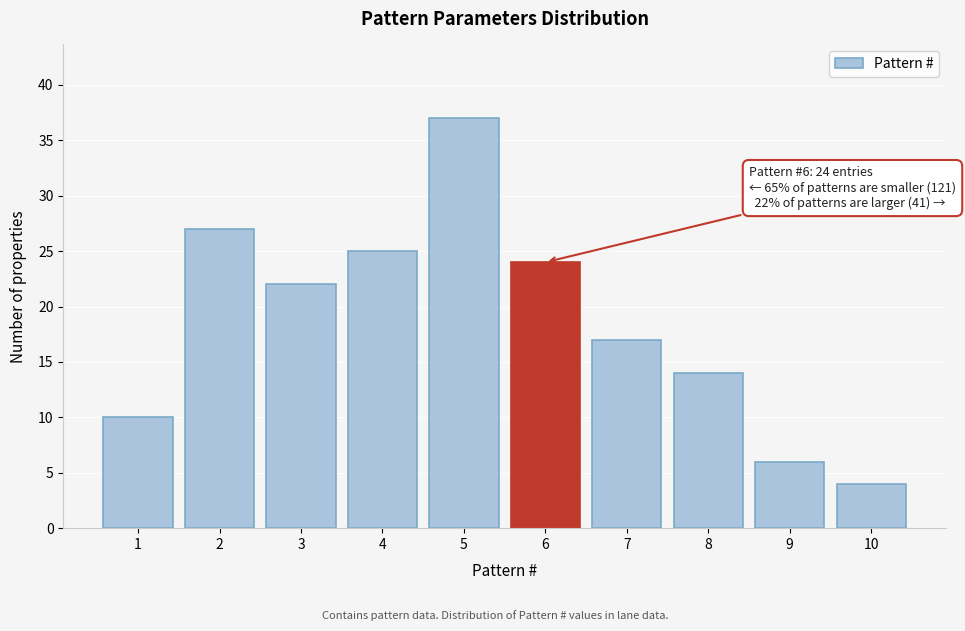

Reading right to left, extract all data points from this chart.

4	6	14	17	24	37	25	22	27	10